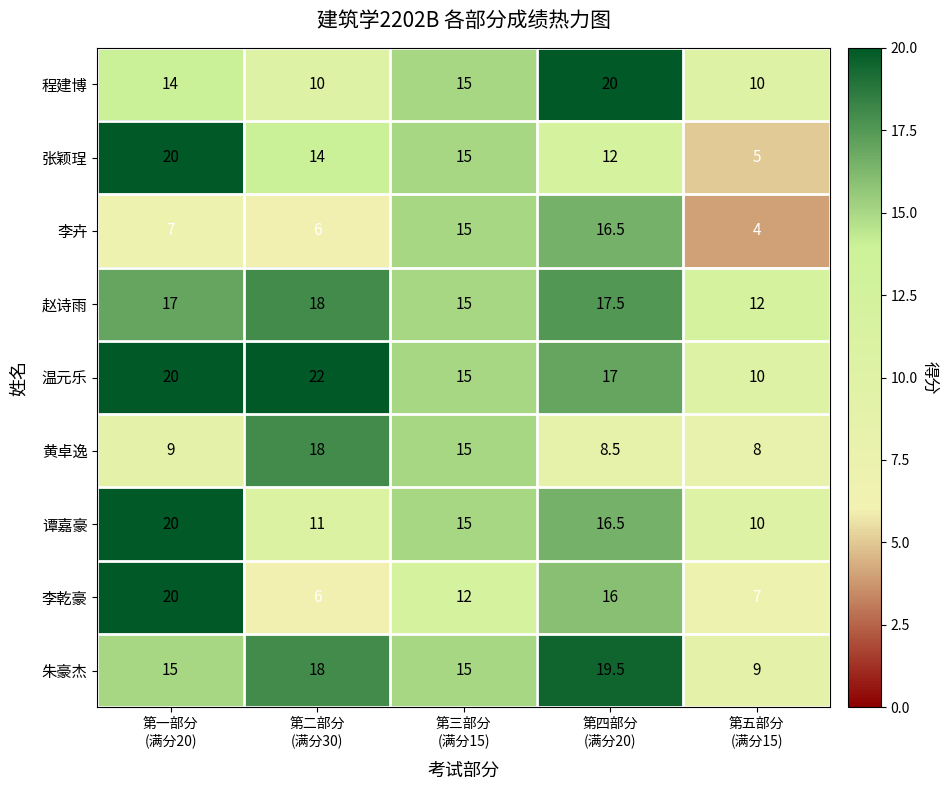

What is the spread (max minus min) of values at 第二部分
(满分30)?

16.0